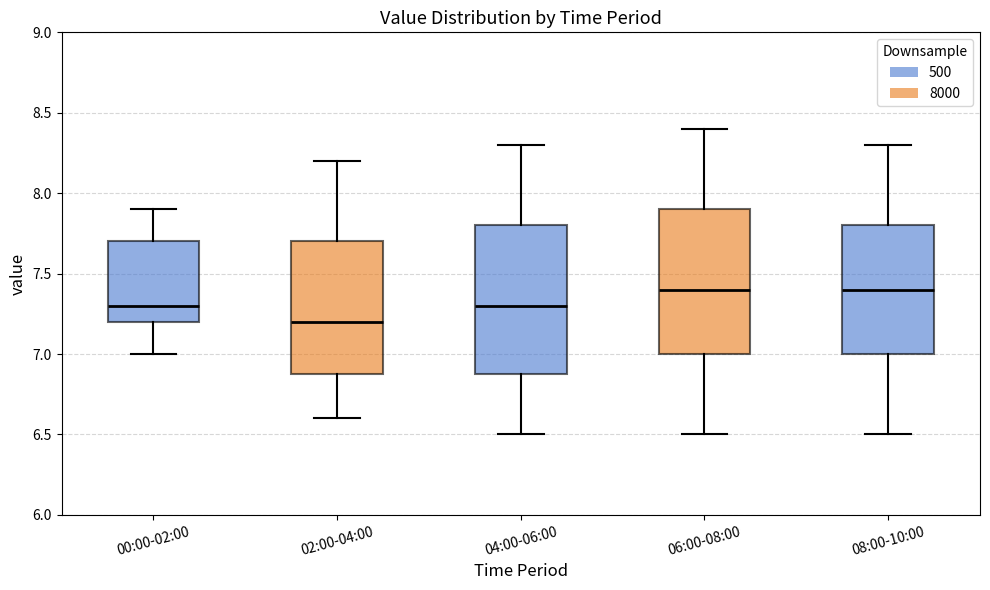

Reading left to right, transcribe this box plot: for each box, give where its median line is, the range the box spans, and where its two whiskers end, as read against the y-axis. The values are not printed on the chart, so give them approximately, as read against the axis.

00:00-02:00: median 7.3, box 7.2 to 7.7, whiskers 7.0 to 7.9
02:00-04:00: median 7.2, box 6.9 to 7.7, whiskers 6.6 to 8.2
04:00-06:00: median 7.3, box 6.9 to 7.8, whiskers 6.5 to 8.3
06:00-08:00: median 7.4, box 7.0 to 7.9, whiskers 6.5 to 8.4
08:00-10:00: median 7.4, box 7.0 to 7.8, whiskers 6.5 to 8.3